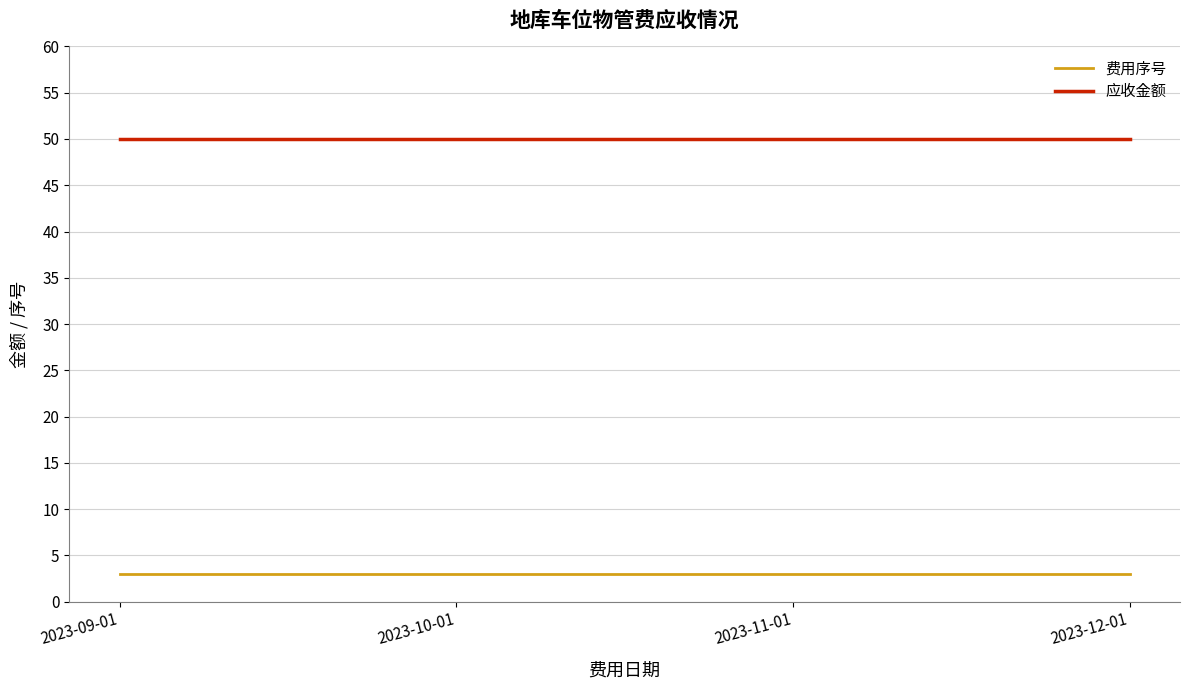

True or false: 费用序号 and 应收金额 intersect in this chart.

False